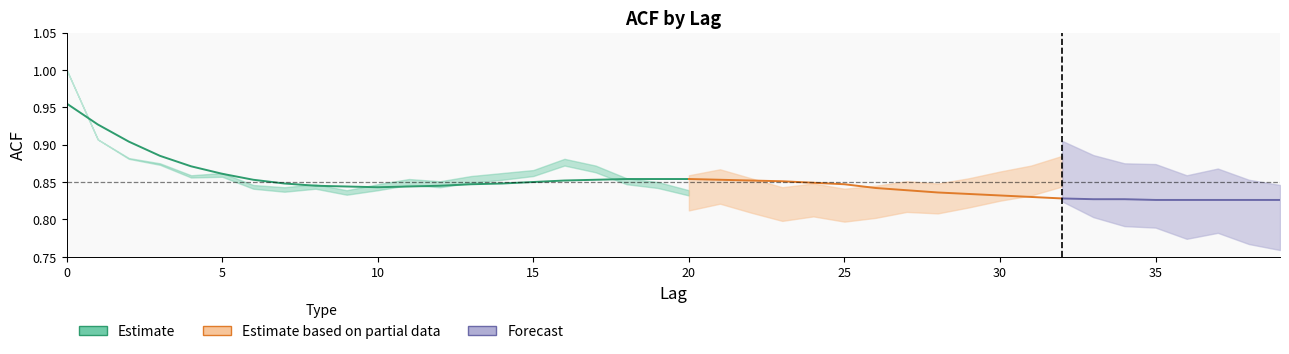

The chart shows a value of 1.7 at 0. True or false?

False